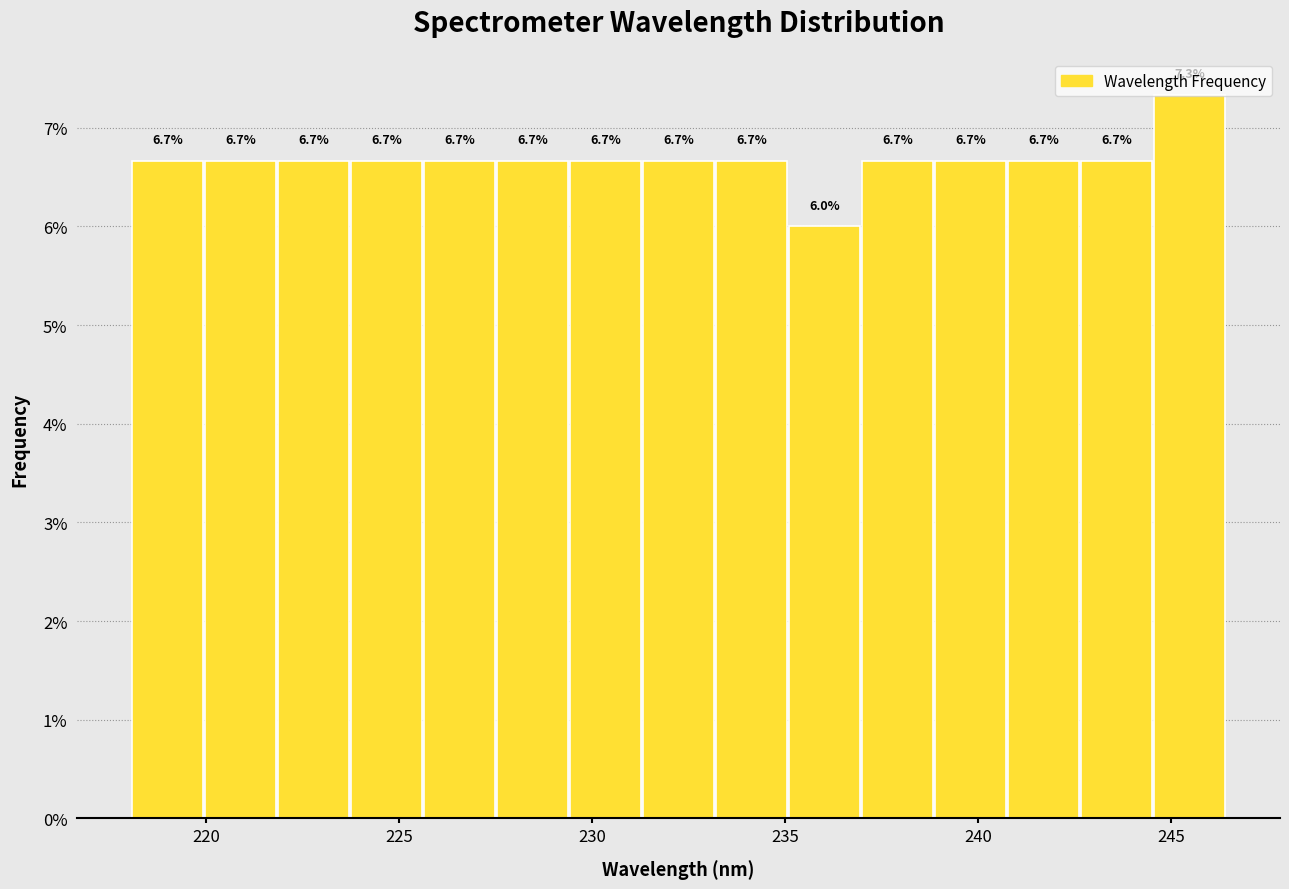

Read against the x-axis, roughly where is the centre of the tallest bar?

245.5